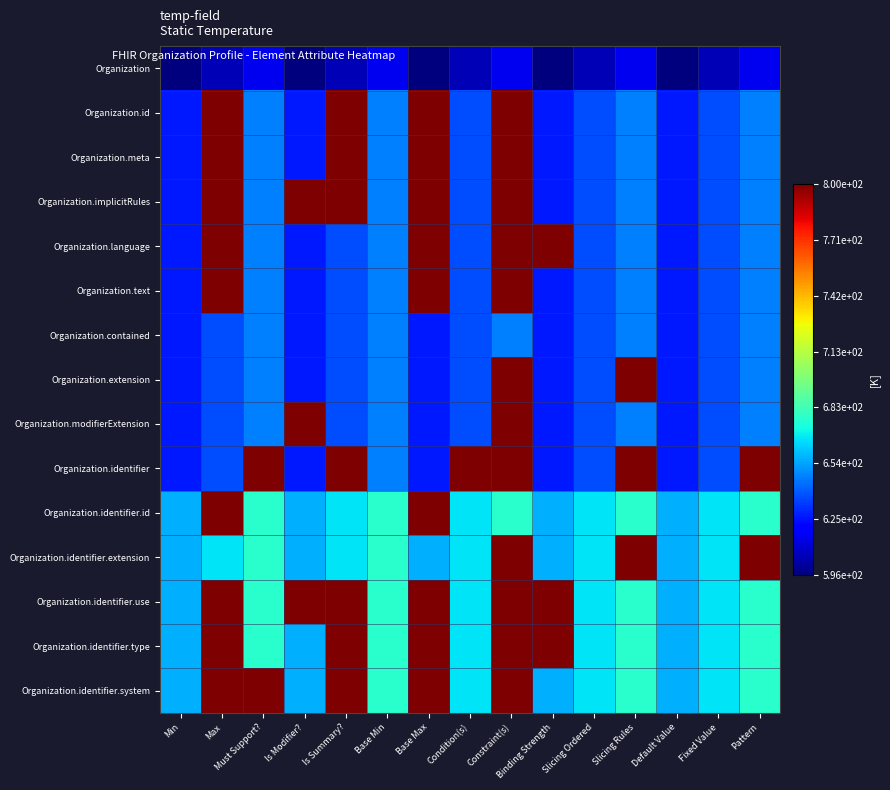

Reading left to right, what are all the values shown in this chart?

Organization: Min=596.0	Max=606.2	Must Support?=616.4	Is Modifier?=596.0	Is Summary?=606.2	Base Min=616.4	Base Max=596.0	Condition(s)=606.2	Constraint(s)=616.4	Binding Strength=596.0	Slicing Ordered=606.2	Slicing Rules=616.4	Default Value=596.0	Fixed Value=606.2	Pattern=616.4
Organization.id: Min=626.6	Max=800.0	Must Support?=647.0	Is Modifier?=626.6	Is Summary?=800.0	Base Min=647.0	Base Max=800.0	Condition(s)=636.8	Constraint(s)=800.0	Binding Strength=626.6	Slicing Ordered=636.8	Slicing Rules=647.0	Default Value=626.6	Fixed Value=636.8	Pattern=647.0
Organization.meta: Min=626.6	Max=800.0	Must Support?=647.0	Is Modifier?=626.6	Is Summary?=800.0	Base Min=647.0	Base Max=800.0	Condition(s)=636.8	Constraint(s)=800.0	Binding Strength=626.6	Slicing Ordered=636.8	Slicing Rules=647.0	Default Value=626.6	Fixed Value=636.8	Pattern=647.0
Organization.implicitRules: Min=626.6	Max=800.0	Must Support?=647.0	Is Modifier?=800.0	Is Summary?=800.0	Base Min=647.0	Base Max=800.0	Condition(s)=636.8	Constraint(s)=800.0	Binding Strength=626.6	Slicing Ordered=636.8	Slicing Rules=647.0	Default Value=626.6	Fixed Value=636.8	Pattern=647.0
Organization.language: Min=626.6	Max=800.0	Must Support?=647.0	Is Modifier?=626.6	Is Summary?=636.8	Base Min=647.0	Base Max=800.0	Condition(s)=636.8	Constraint(s)=800.0	Binding Strength=800.0	Slicing Ordered=636.8	Slicing Rules=647.0	Default Value=626.6	Fixed Value=636.8	Pattern=647.0
Organization.text: Min=626.6	Max=800.0	Must Support?=647.0	Is Modifier?=626.6	Is Summary?=636.8	Base Min=647.0	Base Max=800.0	Condition(s)=636.8	Constraint(s)=800.0	Binding Strength=626.6	Slicing Ordered=636.8	Slicing Rules=647.0	Default Value=626.6	Fixed Value=636.8	Pattern=647.0
Organization.contained: Min=626.6	Max=636.8	Must Support?=647.0	Is Modifier?=626.6	Is Summary?=636.8	Base Min=647.0	Base Max=626.6	Condition(s)=636.8	Constraint(s)=647.0	Binding Strength=626.6	Slicing Ordered=636.8	Slicing Rules=647.0	Default Value=626.6	Fixed Value=636.8	Pattern=647.0
Organization.extension: Min=626.6	Max=636.8	Must Support?=647.0	Is Modifier?=626.6	Is Summary?=636.8	Base Min=647.0	Base Max=626.6	Condition(s)=636.8	Constraint(s)=800.0	Binding Strength=626.6	Slicing Ordered=636.8	Slicing Rules=800.0	Default Value=626.6	Fixed Value=636.8	Pattern=647.0
Organization.modifierExtension: Min=626.6	Max=636.8	Must Support?=647.0	Is Modifier?=800.0	Is Summary?=636.8	Base Min=647.0	Base Max=626.6	Condition(s)=636.8	Constraint(s)=800.0	Binding Strength=626.6	Slicing Ordered=636.8	Slicing Rules=647.0	Default Value=626.6	Fixed Value=636.8	Pattern=647.0
Organization.identifier: Min=626.6	Max=636.8	Must Support?=800.0	Is Modifier?=626.6	Is Summary?=800.0	Base Min=647.0	Base Max=626.6	Condition(s)=800.0	Constraint(s)=800.0	Binding Strength=626.6	Slicing Ordered=636.8	Slicing Rules=800.0	Default Value=626.6	Fixed Value=636.8	Pattern=800.0
Organization.identifier.id: Min=657.2	Max=800.0	Must Support?=677.6	Is Modifier?=657.2	Is Summary?=667.4	Base Min=677.6	Base Max=800.0	Condition(s)=667.4	Constraint(s)=677.6	Binding Strength=657.2	Slicing Ordered=667.4	Slicing Rules=677.6	Default Value=657.2	Fixed Value=667.4	Pattern=677.6
Organization.identifier.extension: Min=657.2	Max=667.4	Must Support?=677.6	Is Modifier?=657.2	Is Summary?=667.4	Base Min=677.6	Base Max=657.2	Condition(s)=667.4	Constraint(s)=800.0	Binding Strength=657.2	Slicing Ordered=667.4	Slicing Rules=800.0	Default Value=657.2	Fixed Value=667.4	Pattern=800.0
Organization.identifier.use: Min=657.2	Max=800.0	Must Support?=677.6	Is Modifier?=800.0	Is Summary?=800.0	Base Min=677.6	Base Max=800.0	Condition(s)=667.4	Constraint(s)=800.0	Binding Strength=800.0	Slicing Ordered=667.4	Slicing Rules=677.6	Default Value=657.2	Fixed Value=667.4	Pattern=677.6
Organization.identifier.type: Min=657.2	Max=800.0	Must Support?=677.6	Is Modifier?=657.2	Is Summary?=800.0	Base Min=677.6	Base Max=800.0	Condition(s)=667.4	Constraint(s)=800.0	Binding Strength=800.0	Slicing Ordered=667.4	Slicing Rules=677.6	Default Value=657.2	Fixed Value=667.4	Pattern=677.6
Organization.identifier.system: Min=657.2	Max=800.0	Must Support?=800.0	Is Modifier?=657.2	Is Summary?=800.0	Base Min=677.6	Base Max=800.0	Condition(s)=667.4	Constraint(s)=800.0	Binding Strength=657.2	Slicing Ordered=667.4	Slicing Rules=677.6	Default Value=657.2	Fixed Value=667.4	Pattern=677.6